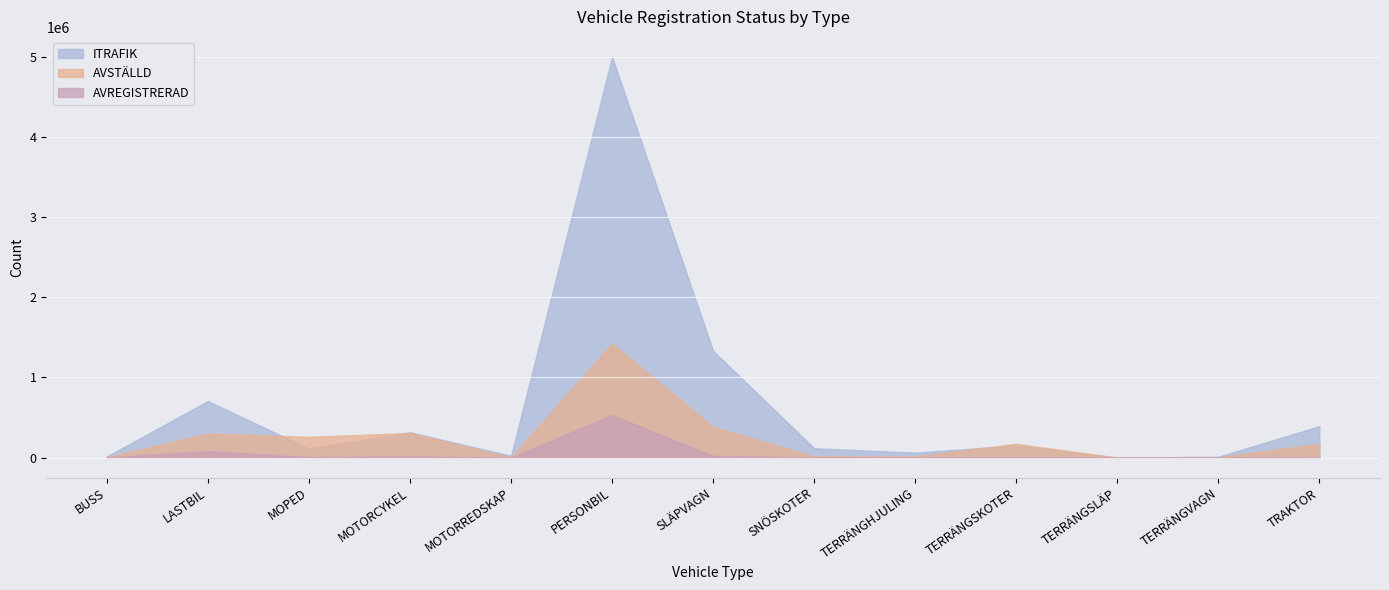

What is the spread (max minus min) of values at BUSS?

12830